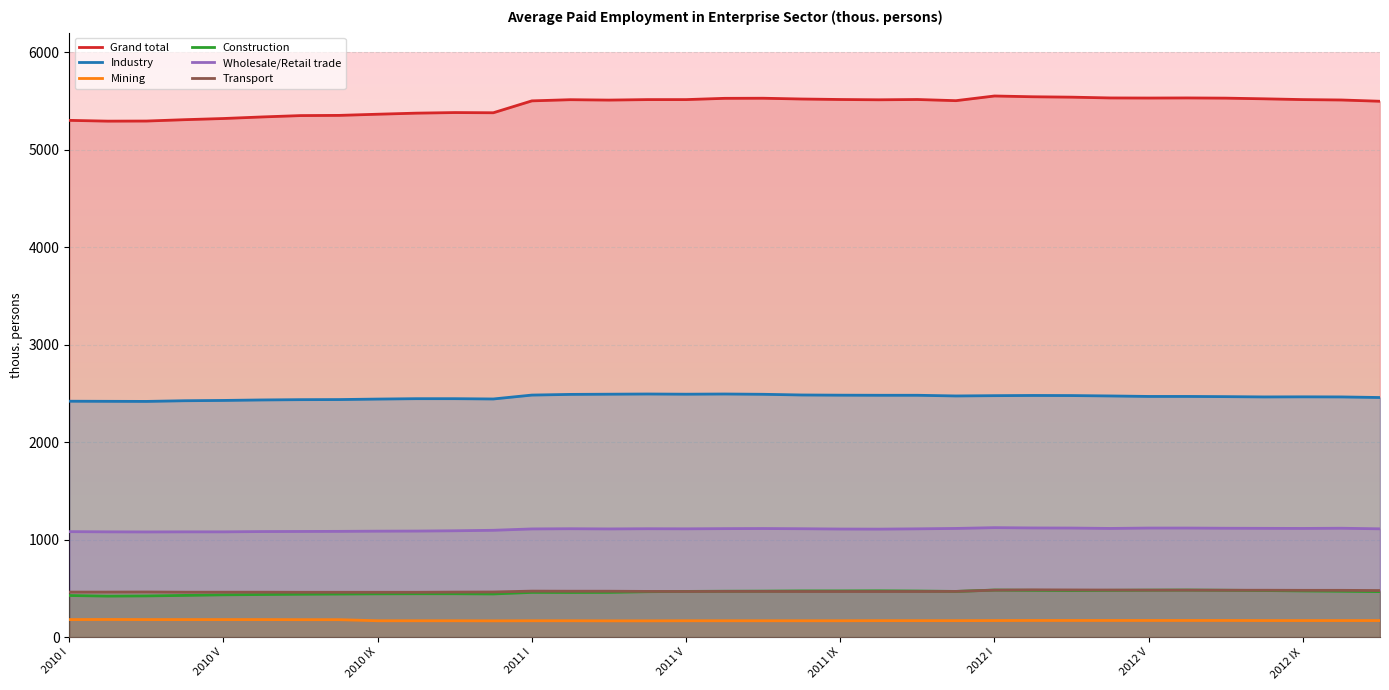

What are all the series names shown in the legend?

Grand total, Industry, Mining, Construction, Wholesale/Retail trade, Transport